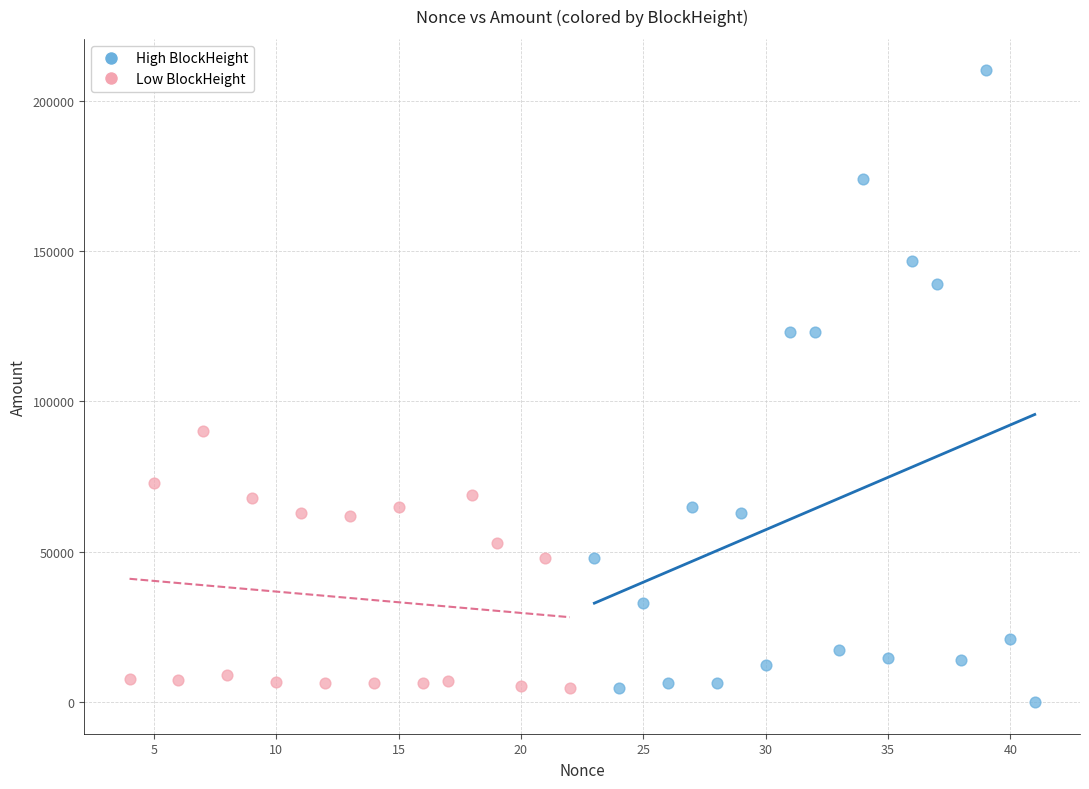

What are all the series names shown in the legend?

High BlockHeight, Low BlockHeight